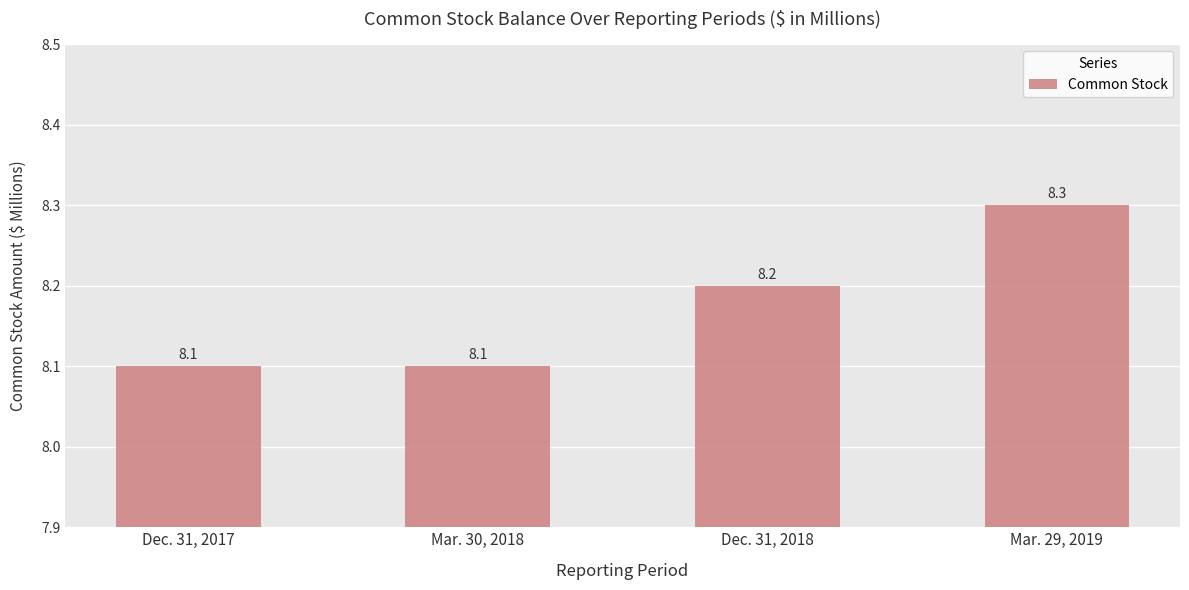

Does the chart contain stacked bars?

No